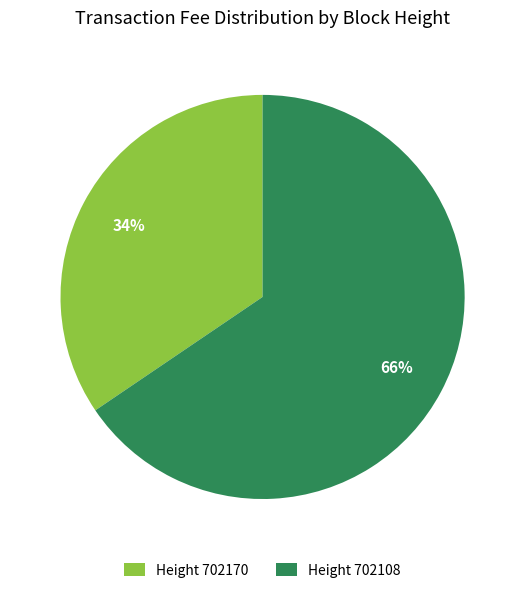

Count the number of slices in the pie.

2